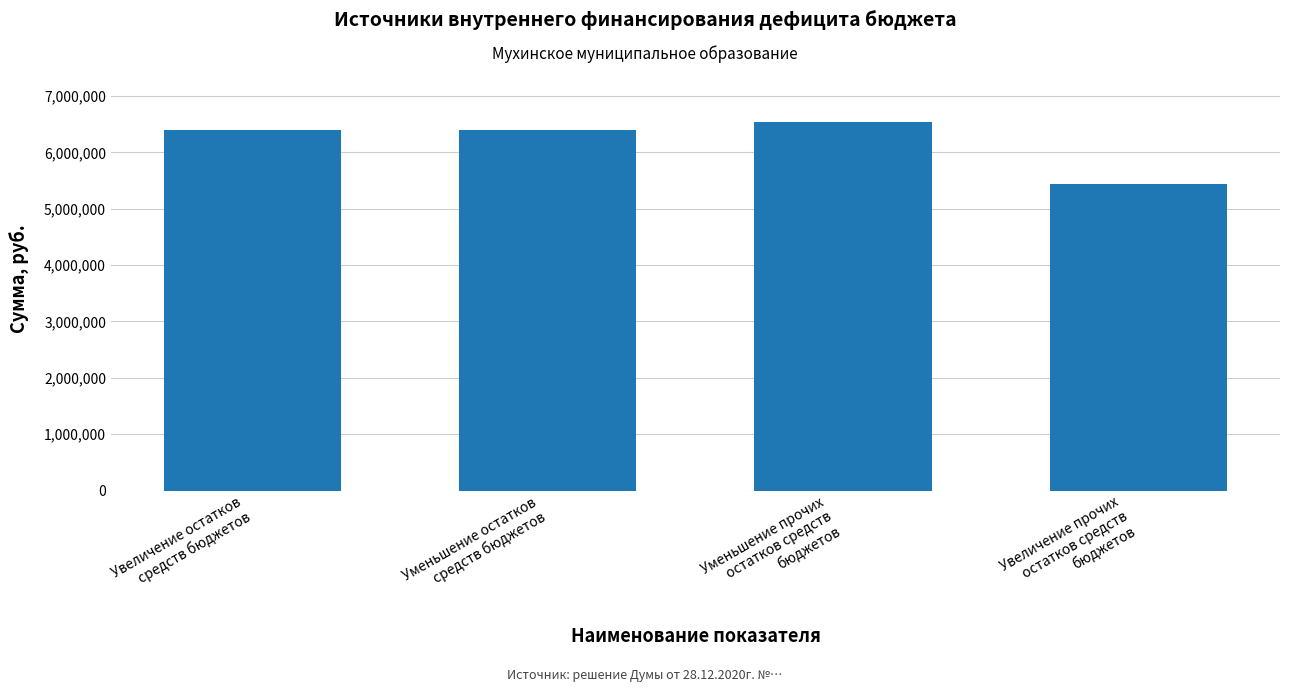

True or false: the data shows 9509056 at Уменьшение прочих
остатков средств
бюджетов.

False